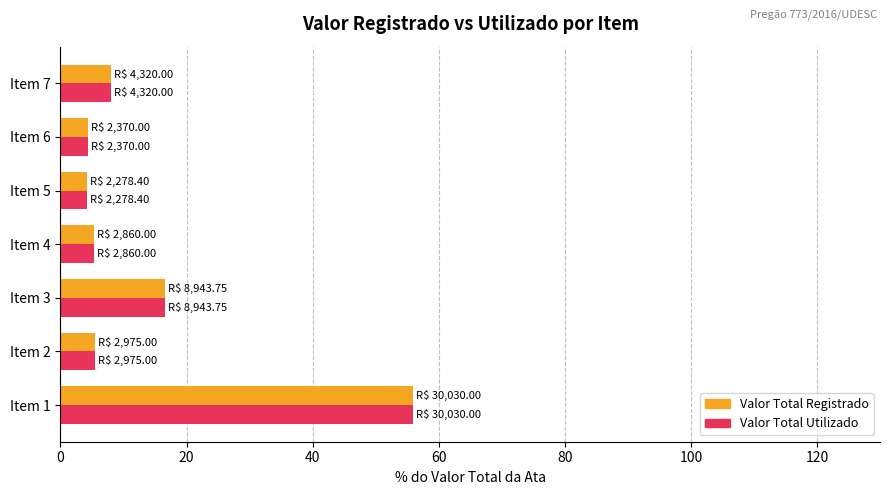

What are all the series names shown in the legend?

Valor Total Registrado, Valor Total Utilizado